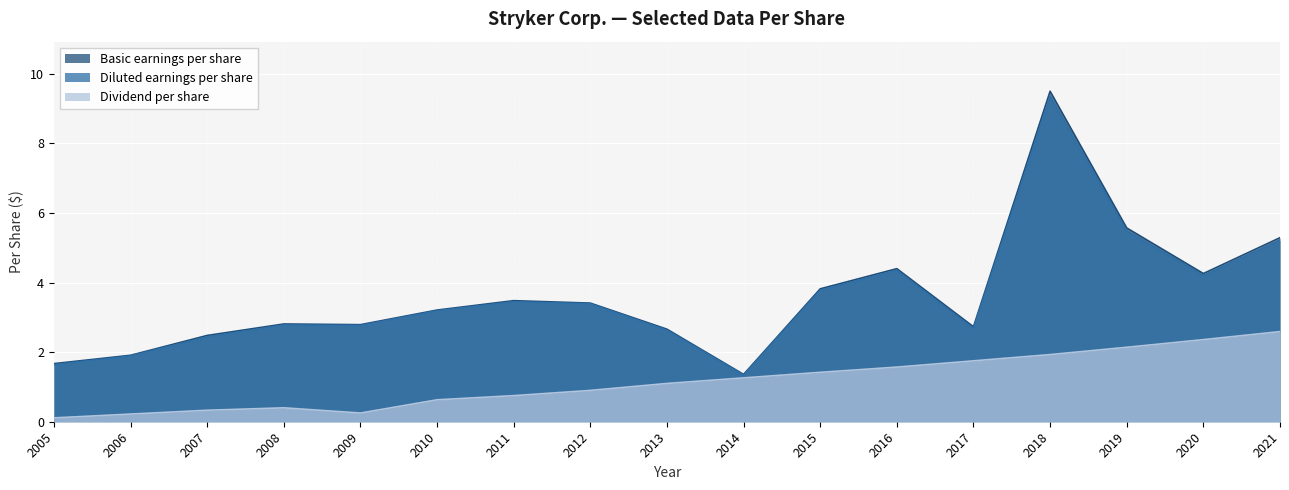

What is the value of the Dividend per share point at the 7th from the left?

0.8